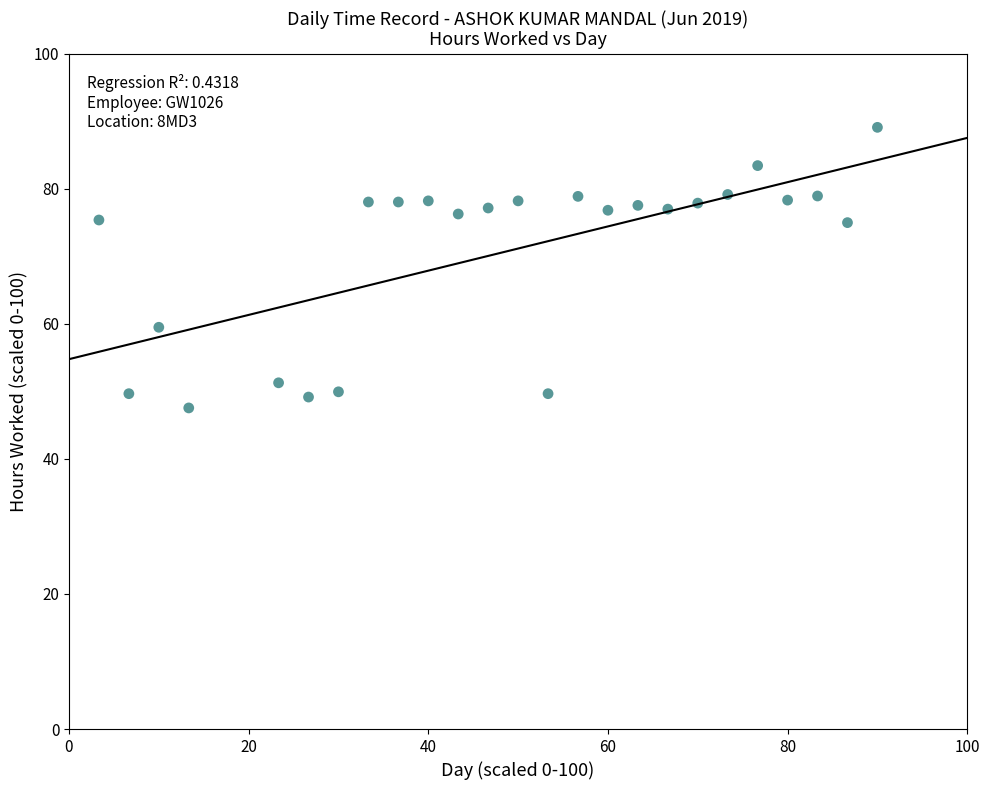

What is the range of Y values (max minus min)?

41.6